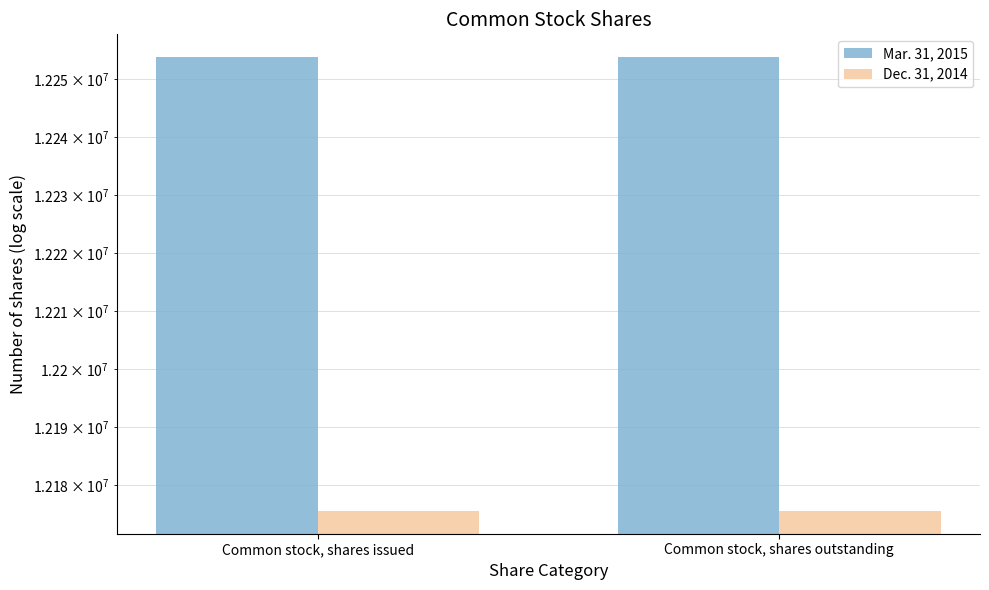

List the series in order of their peak value, highest first.

Mar. 31, 2015, Dec. 31, 2014